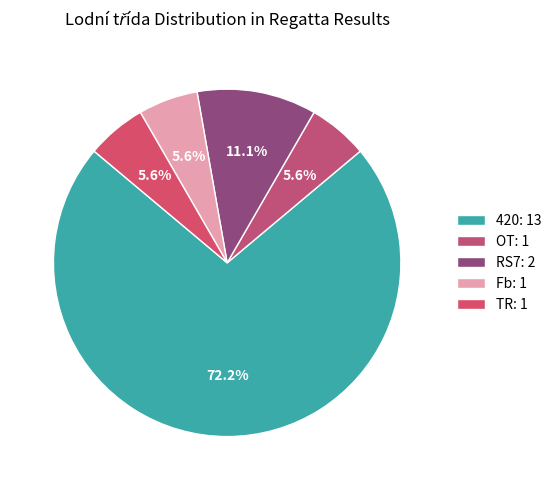

What is the change in value from RS7 to Fb?

-1